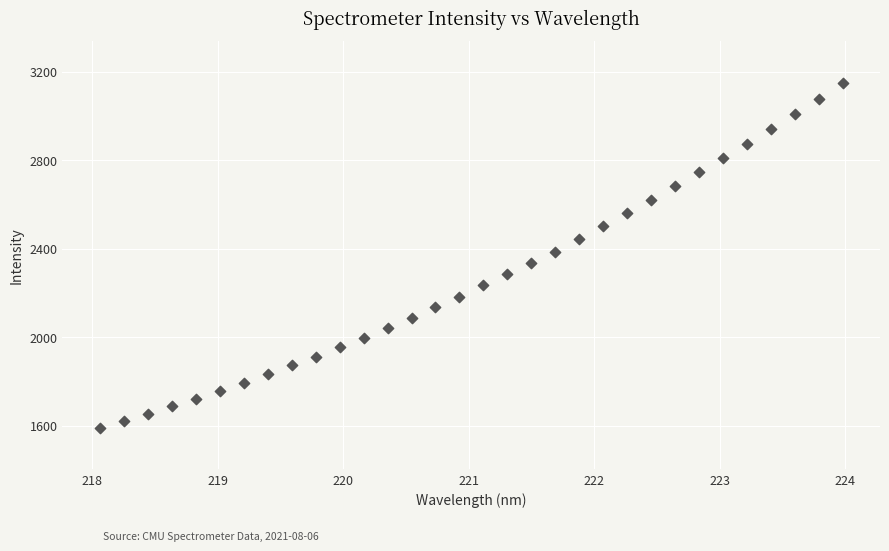

What is the range of Y values (max minus min)?

1559.4